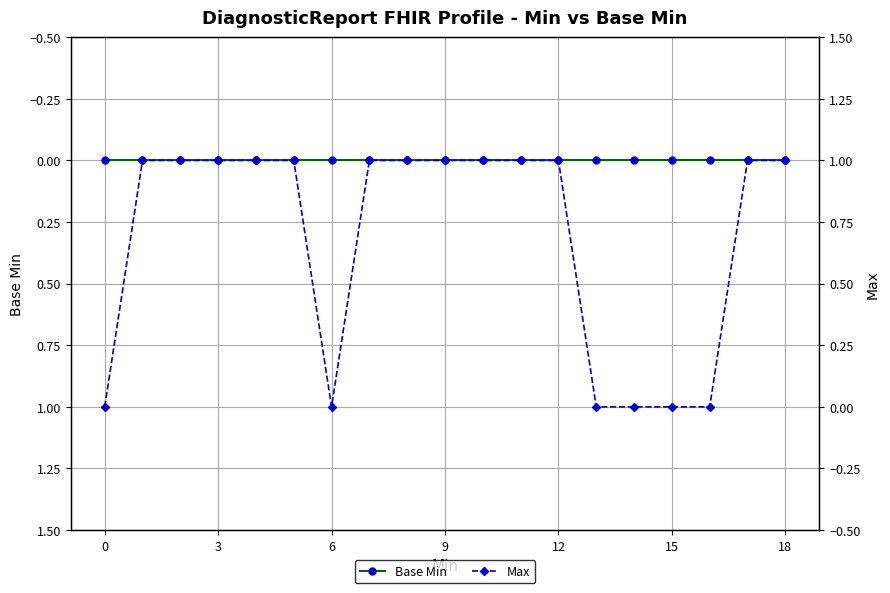

Which series has the widest spread of values?

Max